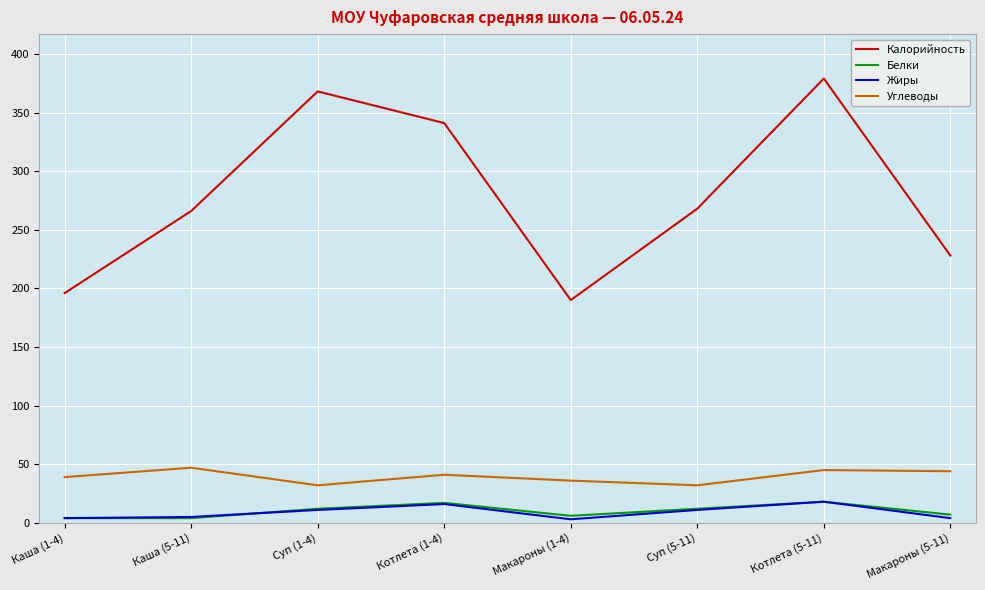

True or false: Жиры and Углеводы intersect in this chart.

False